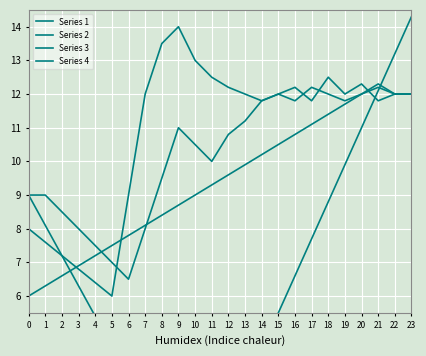

How many interior local valleys does the Series 1 series have?

1